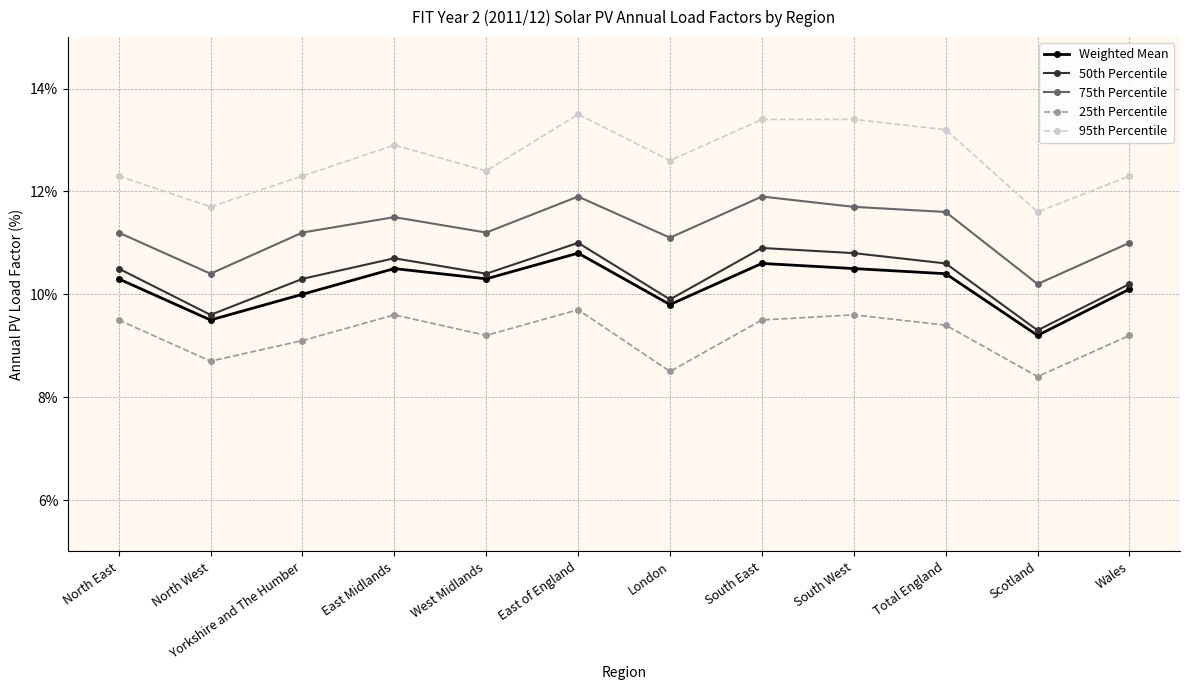

At East of England, list the series in order from largest to smallest.

95th Percentile, 75th Percentile, 50th Percentile, Weighted Mean, 25th Percentile